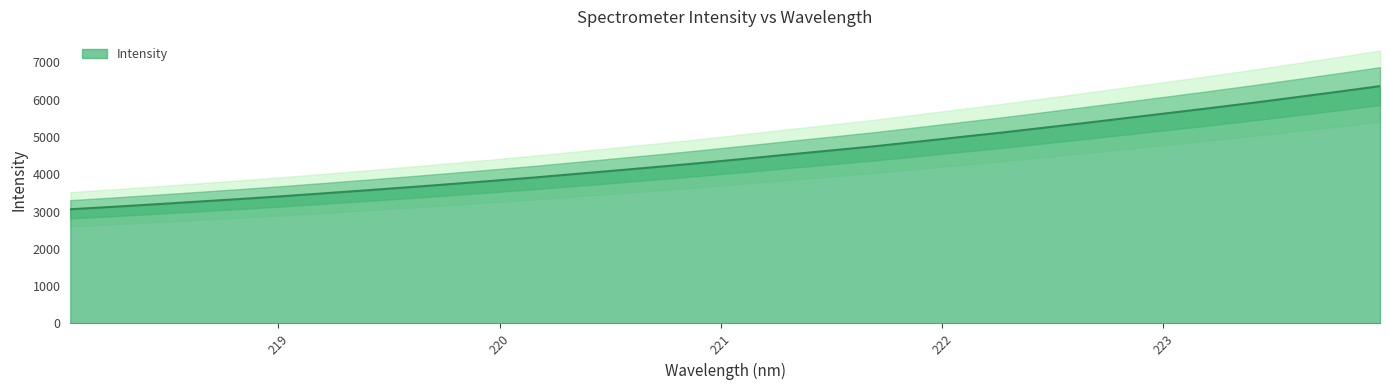

What is the label of the 27th point from the right?

219.0156